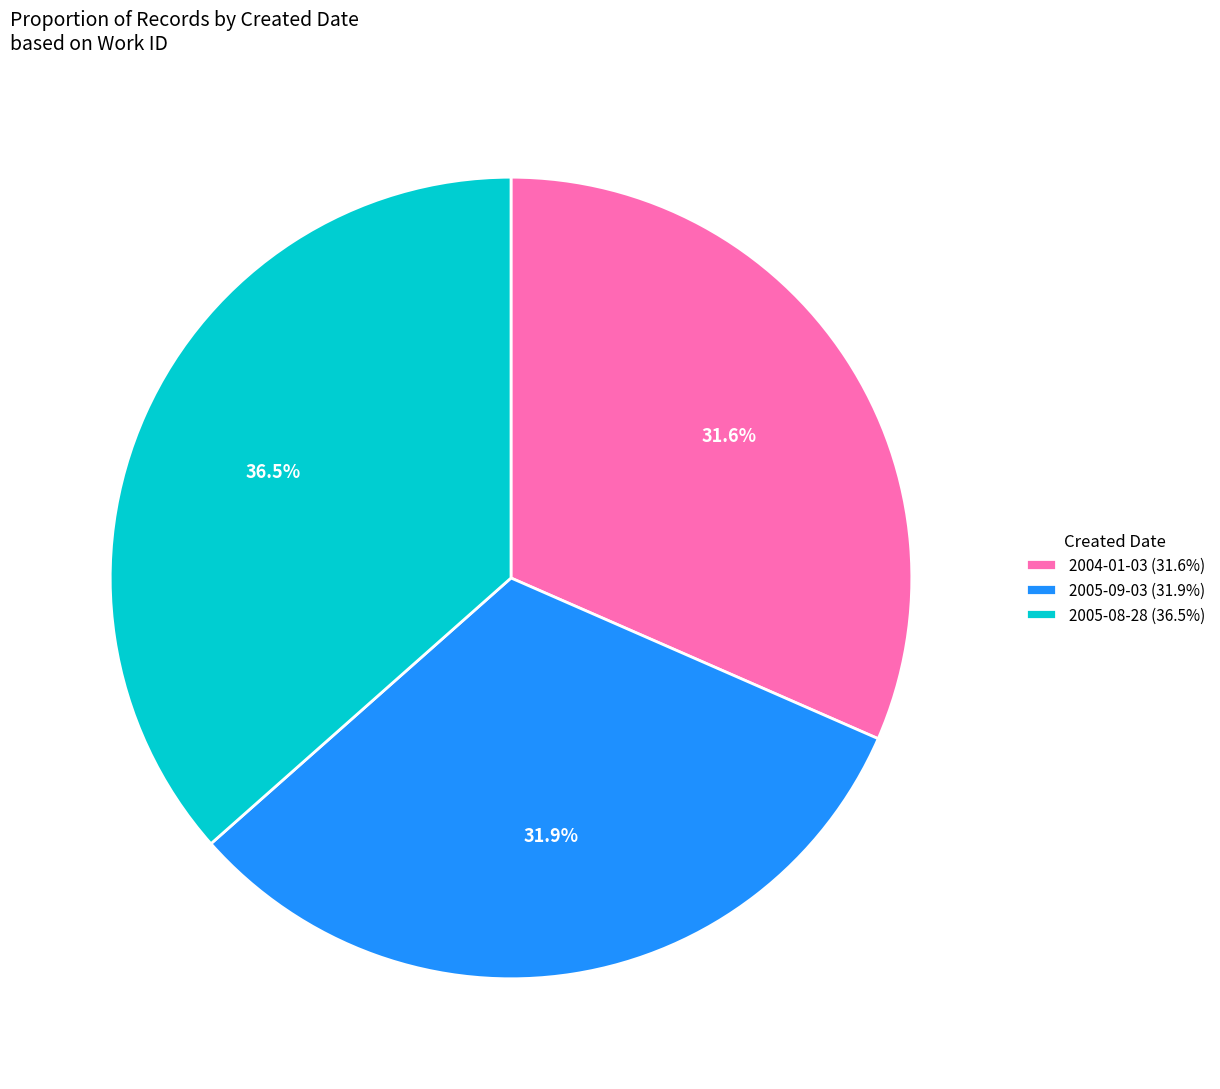

What is the total percentage of 2005-09-03 and 2004-01-03?

63.5%